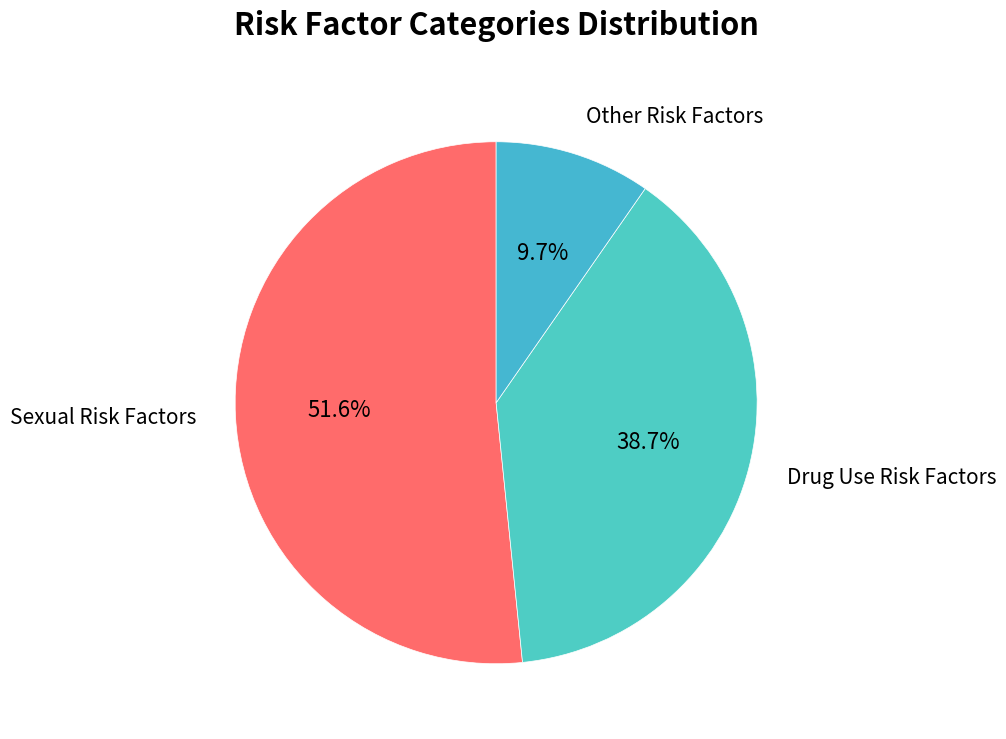

To the nearest percent, what percentage of the pie is Other Risk Factors?

10%